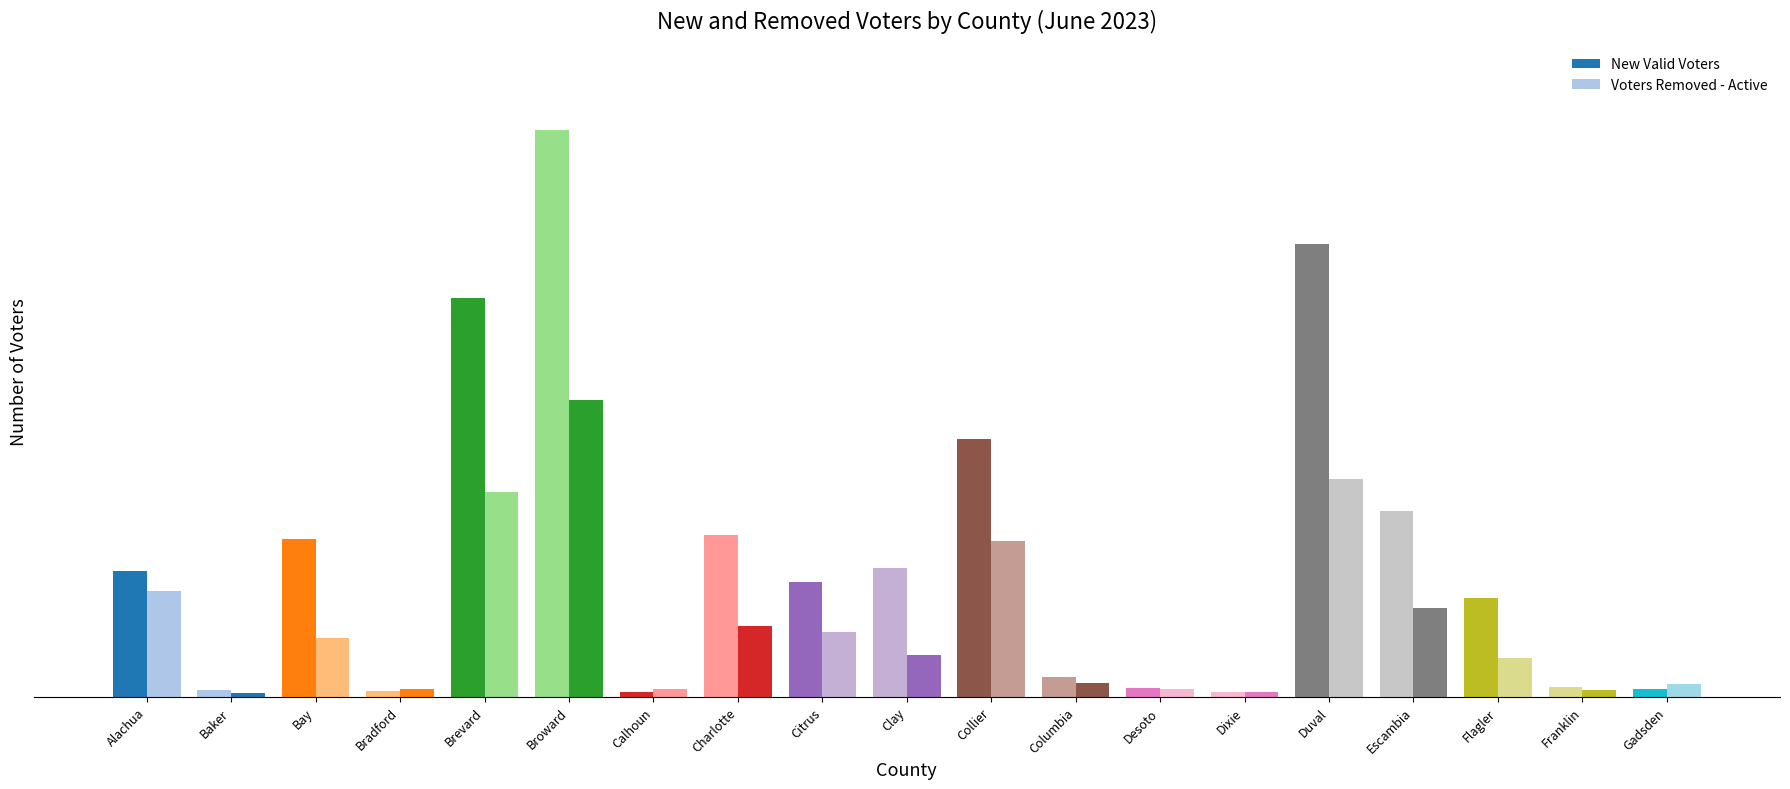

Are the bars grouped side by side (vs. stacked)?

Yes